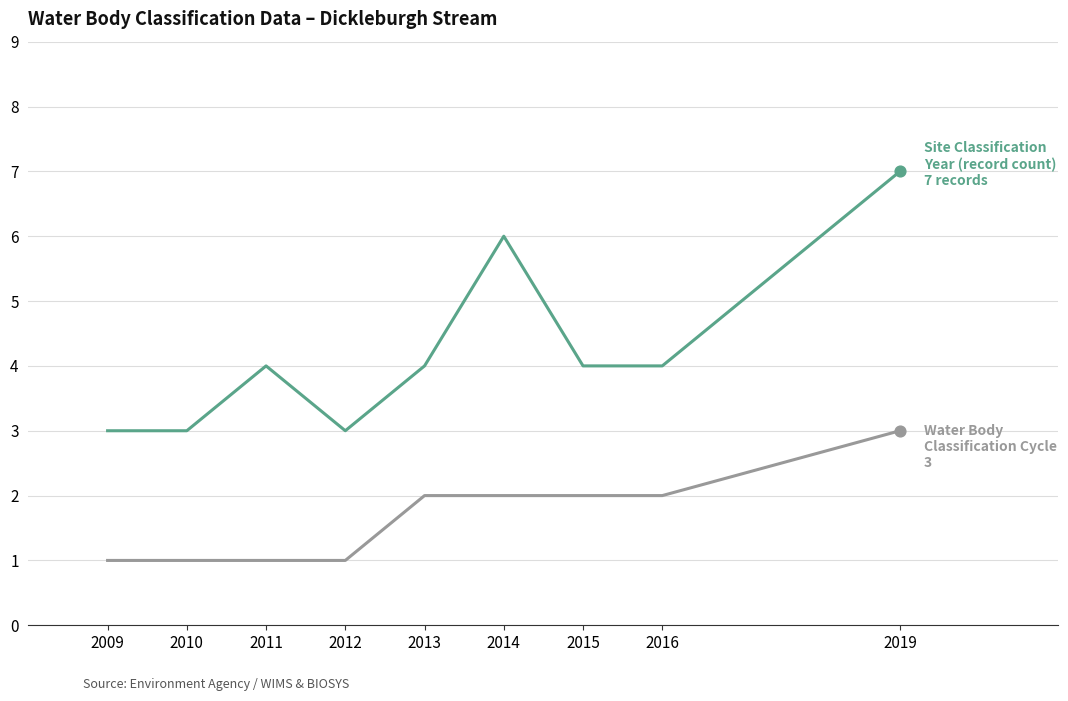

What is the difference between the highest and lowest values at 2011?

3